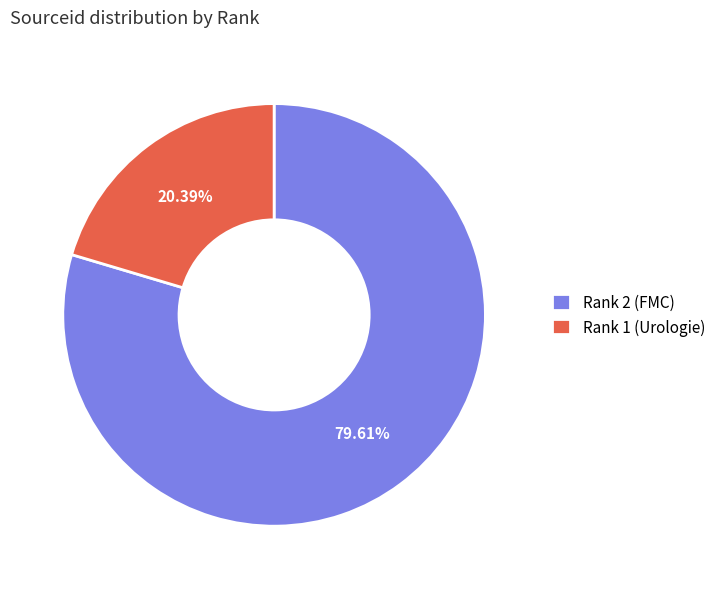

Which category accounts for the majority?

Rank 2 (FMC)